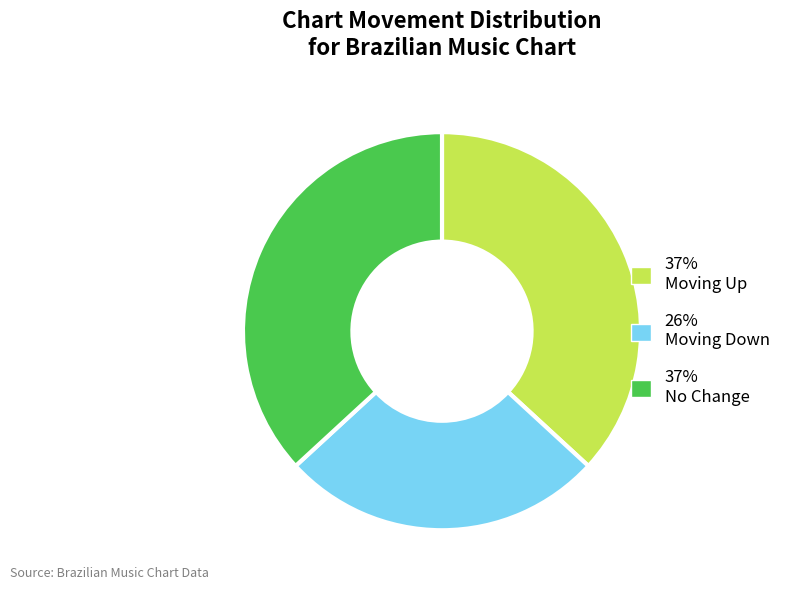

Is there a majority slice in this chart?

No